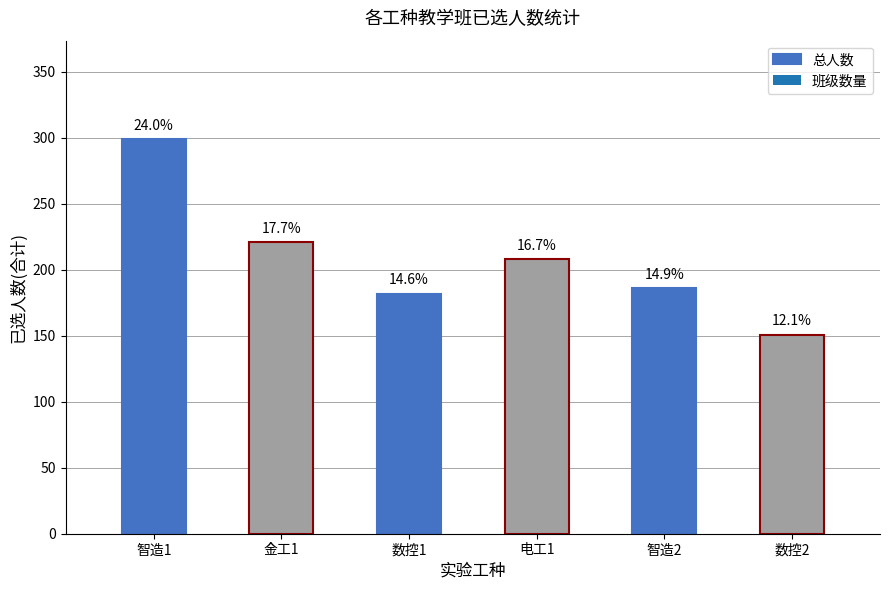

Reading left to right, extract all data points from this chart.

总人数: 299	221	182	208	186	151
班级数量: 0	0	0	0	0	0